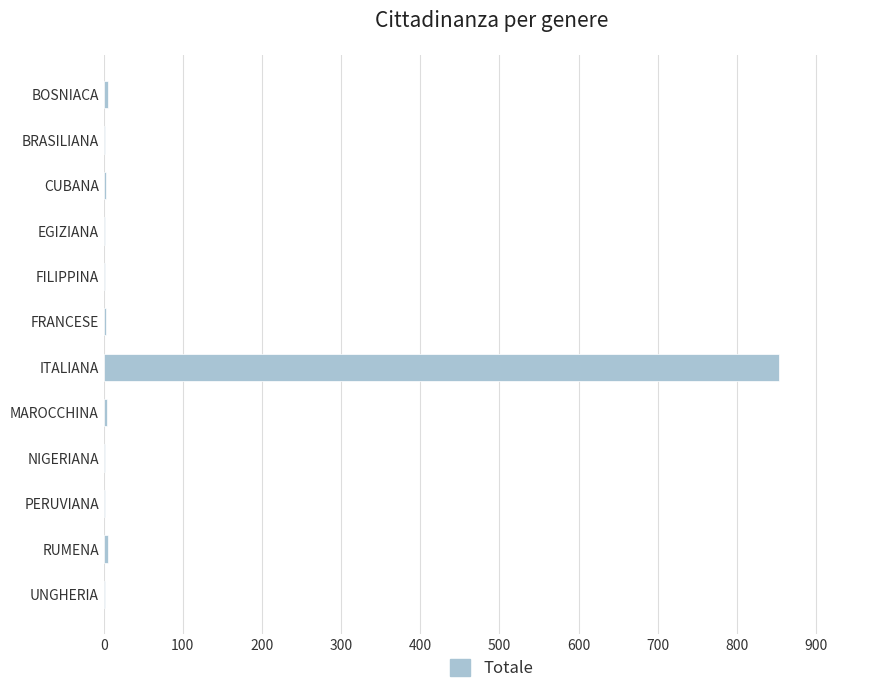

Which label corresponds to the largest value in the chart?

ITALIANA